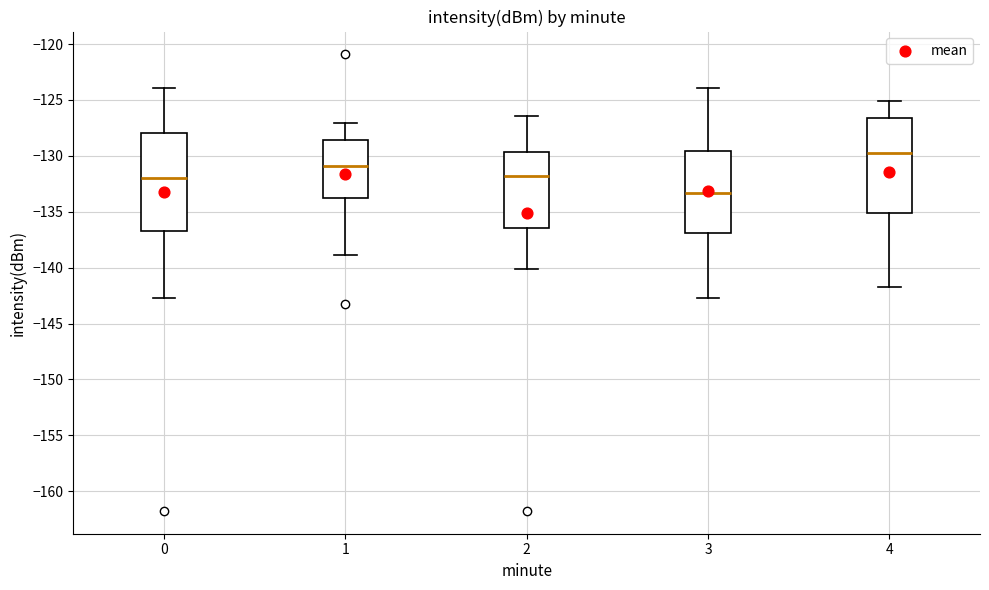

Reading left to right, read every box against the y-axis: the position of its median line, the range the box covers, and the ends of its whiskers. The values are not printed on the chart, so give them approximately, as read against the axis.

0: median -132.0, box -137.0 to -128.0, whiskers -142.5 to -124.0
1: median -131.0, box -133.5 to -128.5, whiskers -139.0 to -127.0
2: median -132.0, box -136.5 to -129.5, whiskers -140.0 to -126.5
3: median -133.5, box -137.0 to -129.5, whiskers -142.5 to -124.0
4: median -129.5, box -135.0 to -126.5, whiskers -141.5 to -125.0